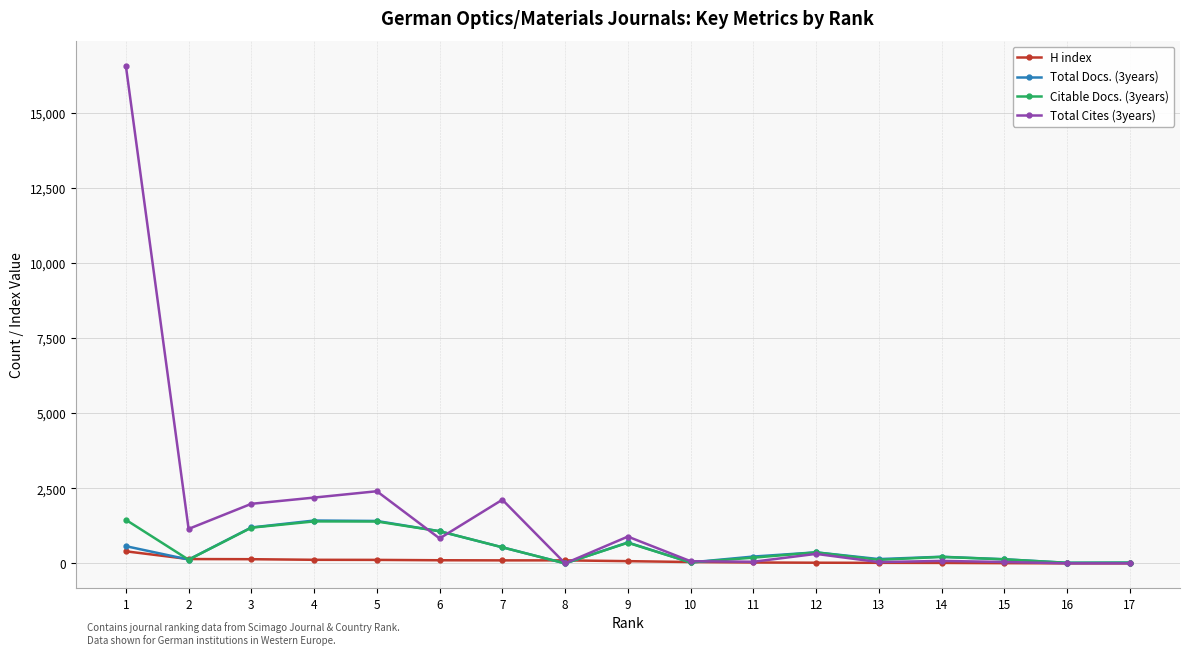

What value does the Citable Docs. (3years) series have at 17?

23